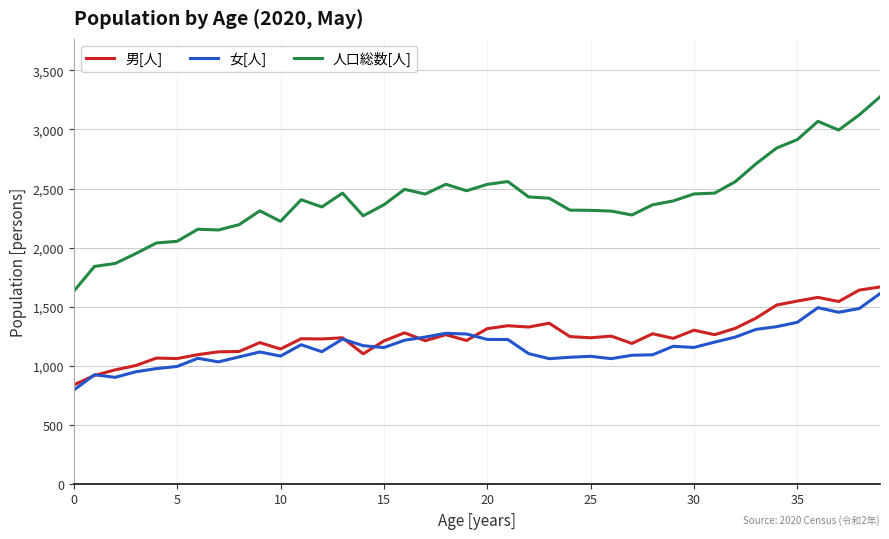

True or false: 人口総数[人] and 男[人] cross at least once.

False